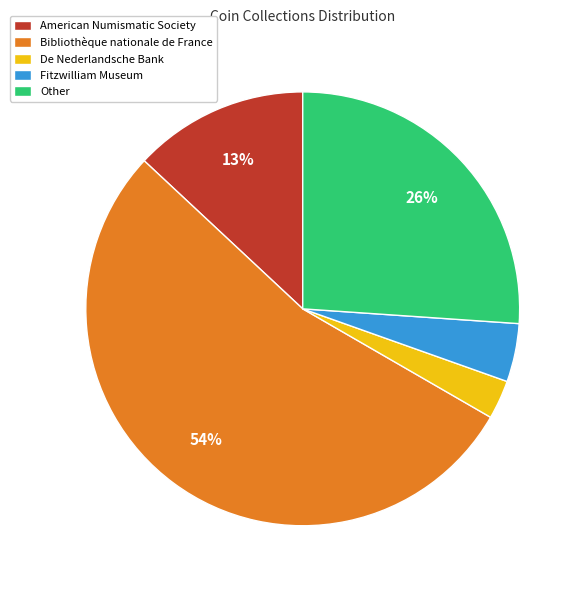

Rank the categories by value from lowest to highest.

De Nederlandsche Bank, Fitzwilliam Museum, American Numismatic Society, Other, Bibliothèque nationale de France